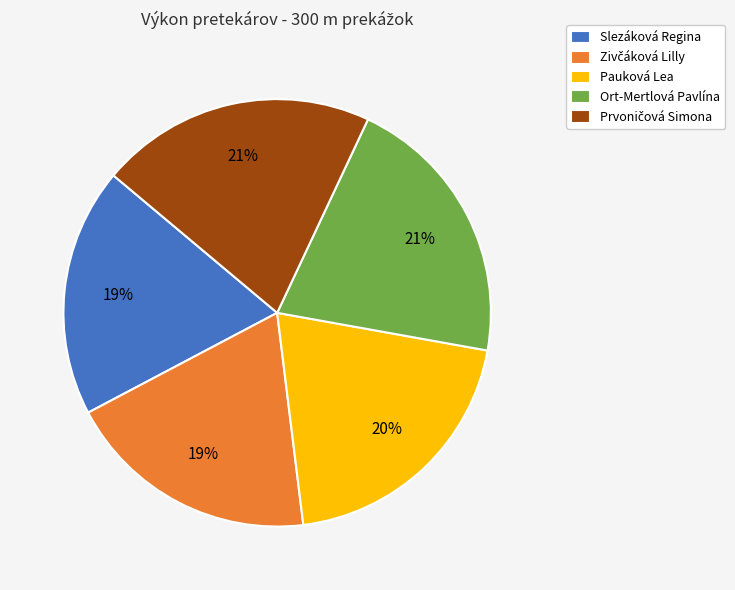

Is there a majority slice in this chart?

No